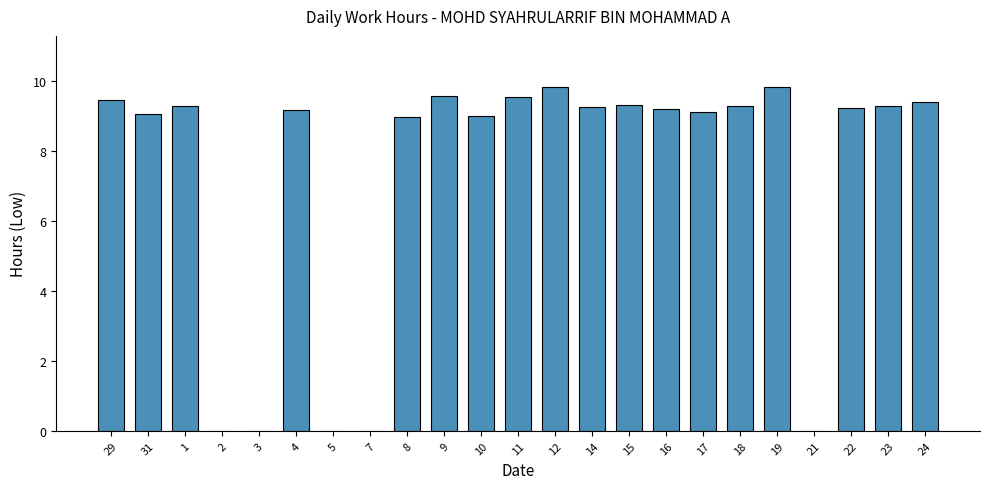

What is the difference between the values at 3 and 15?

9.3